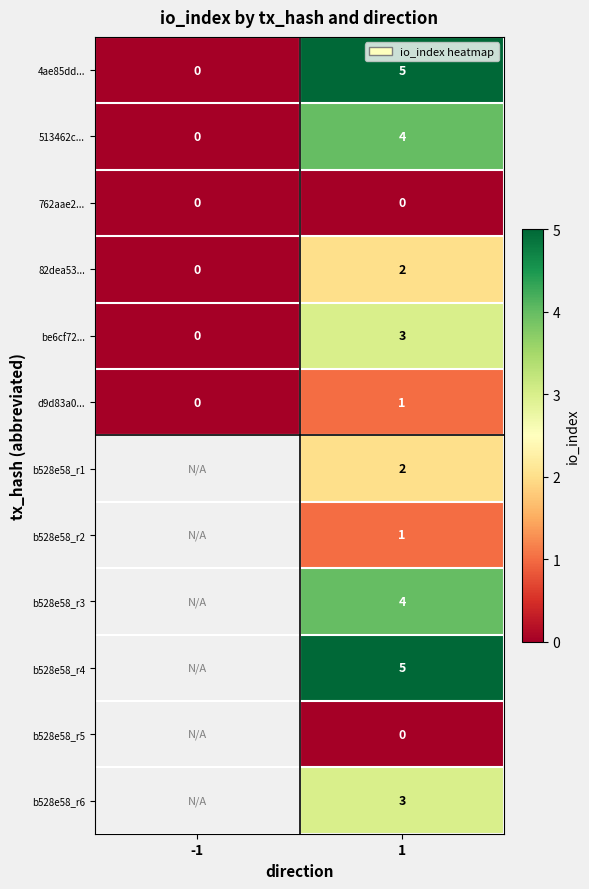

What is the spread (max minus min) of values at 1?

5